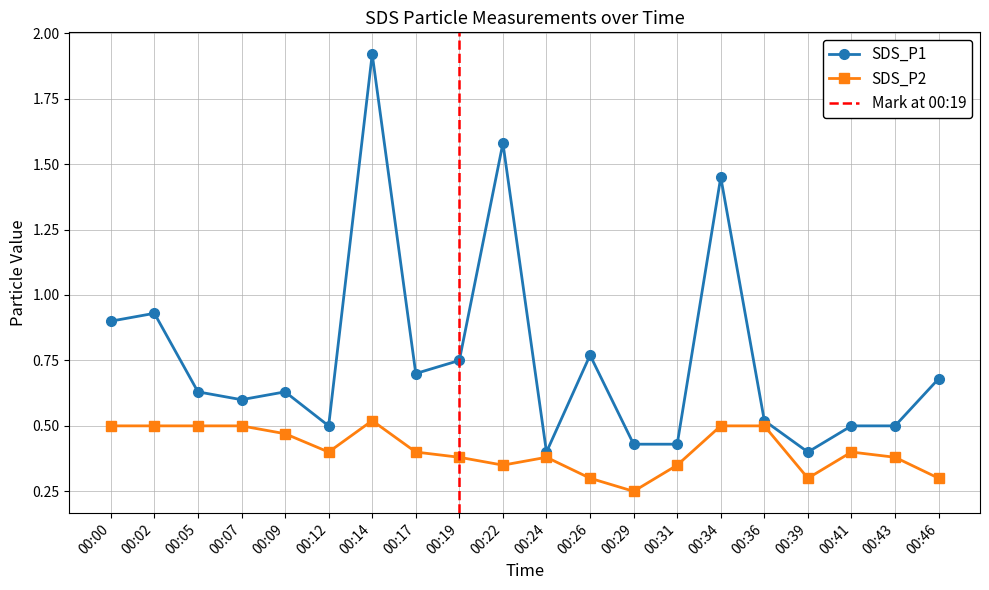

What is the difference between the second highest and second lowest values in the SDS_P1 series?

1.2